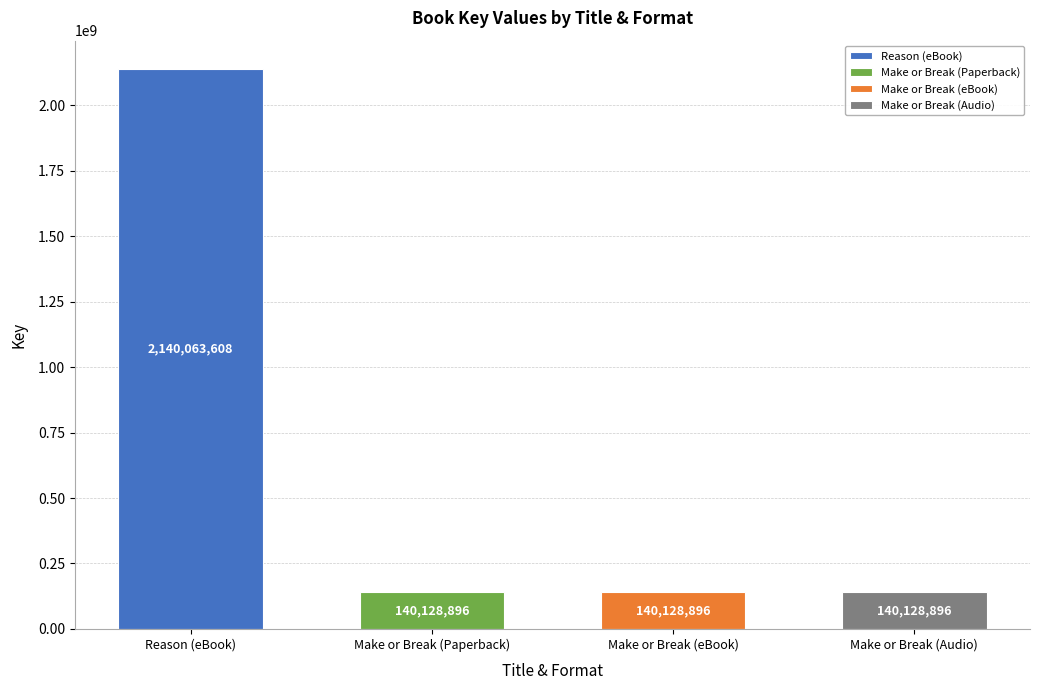

Reading right to left, transcribe all the data shown in this chart.

Make or Break (Audio)=140128896	Make or Break (eBook)=140128896	Make or Break (Paperback)=140128896	Reason (eBook)=2140063608